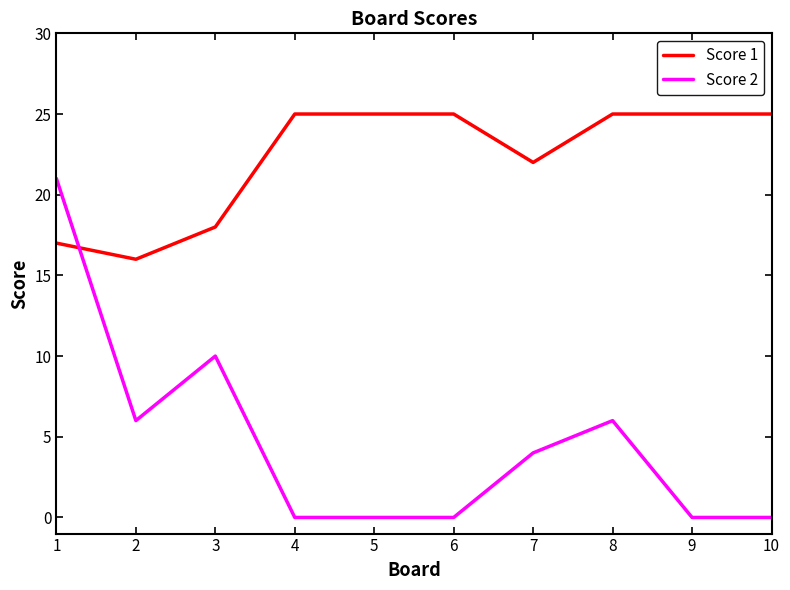

Is it true that Score 1 equals 25 at 10?

True